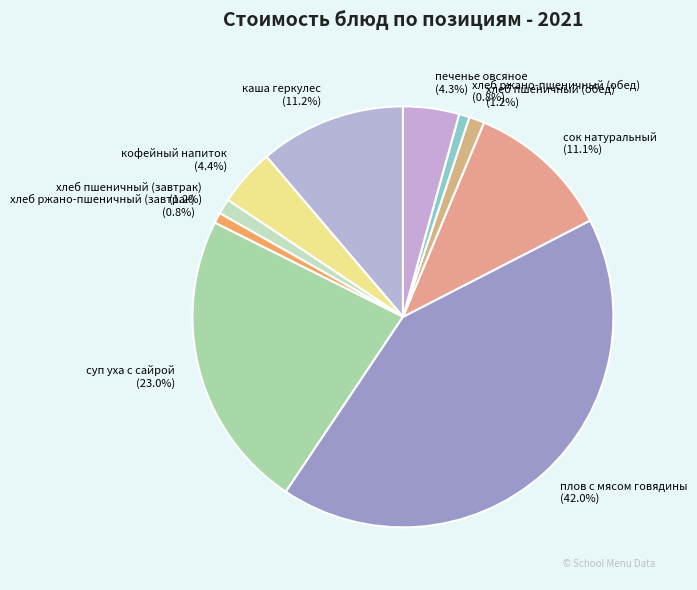

Does any single category account for the majority?

No